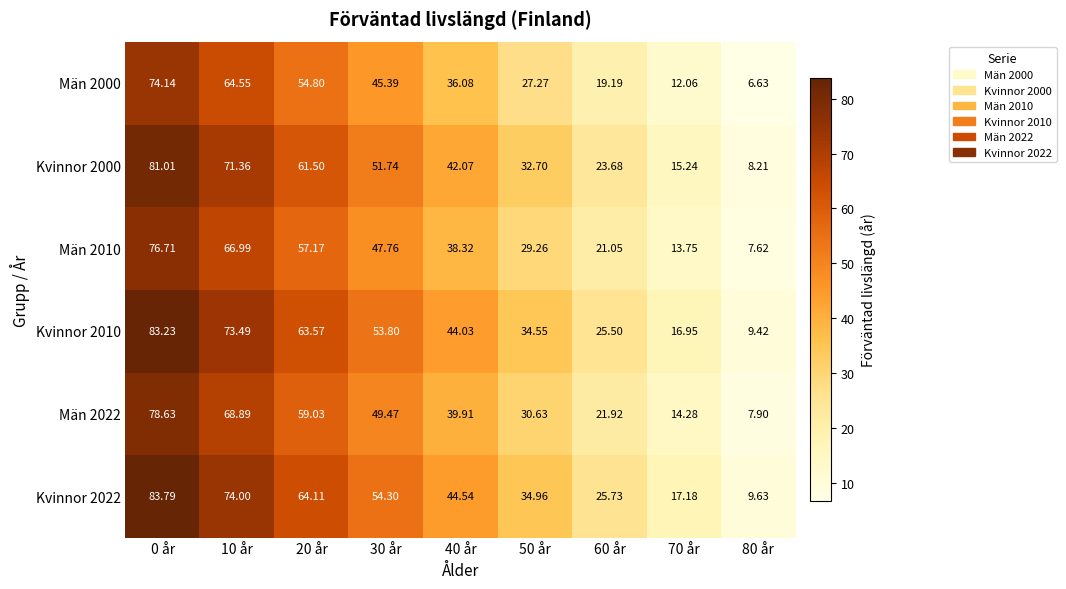

How many data points in Män 2000 are less than 36?

4